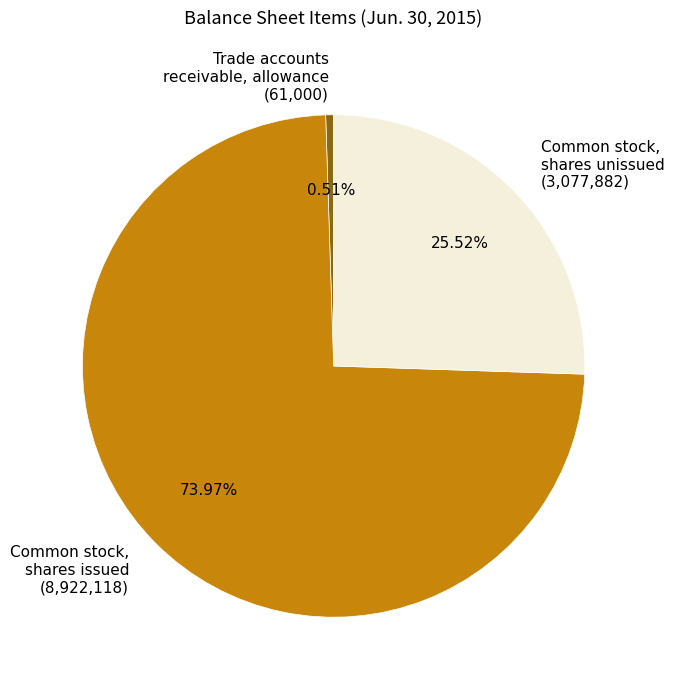

Is Common stock, shares issued (8,922,118) the majority of the pie?

Yes